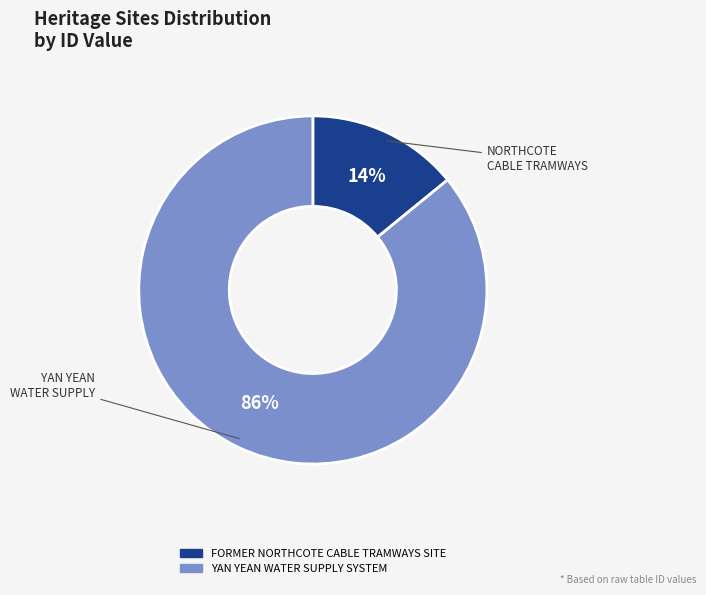

To the nearest percent, what portion does FORMER NORTHCOTE CABLE TRAMWAYS SITE represent?

14%